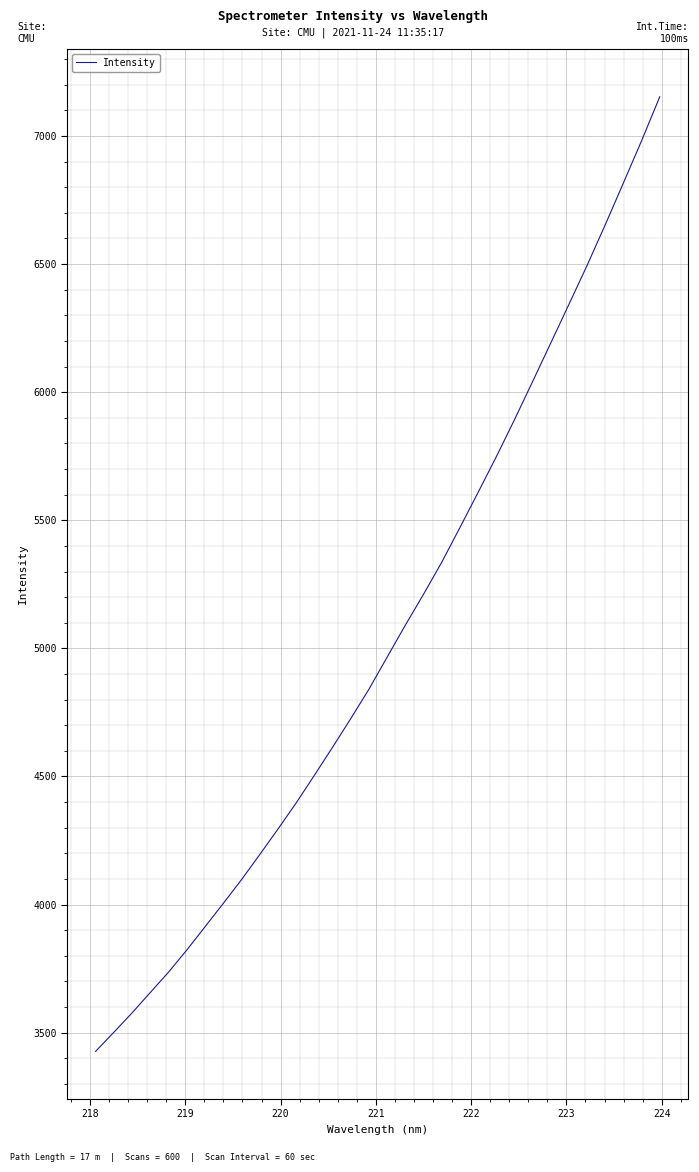

What is the difference between the maximum and minimum values?

3726.3